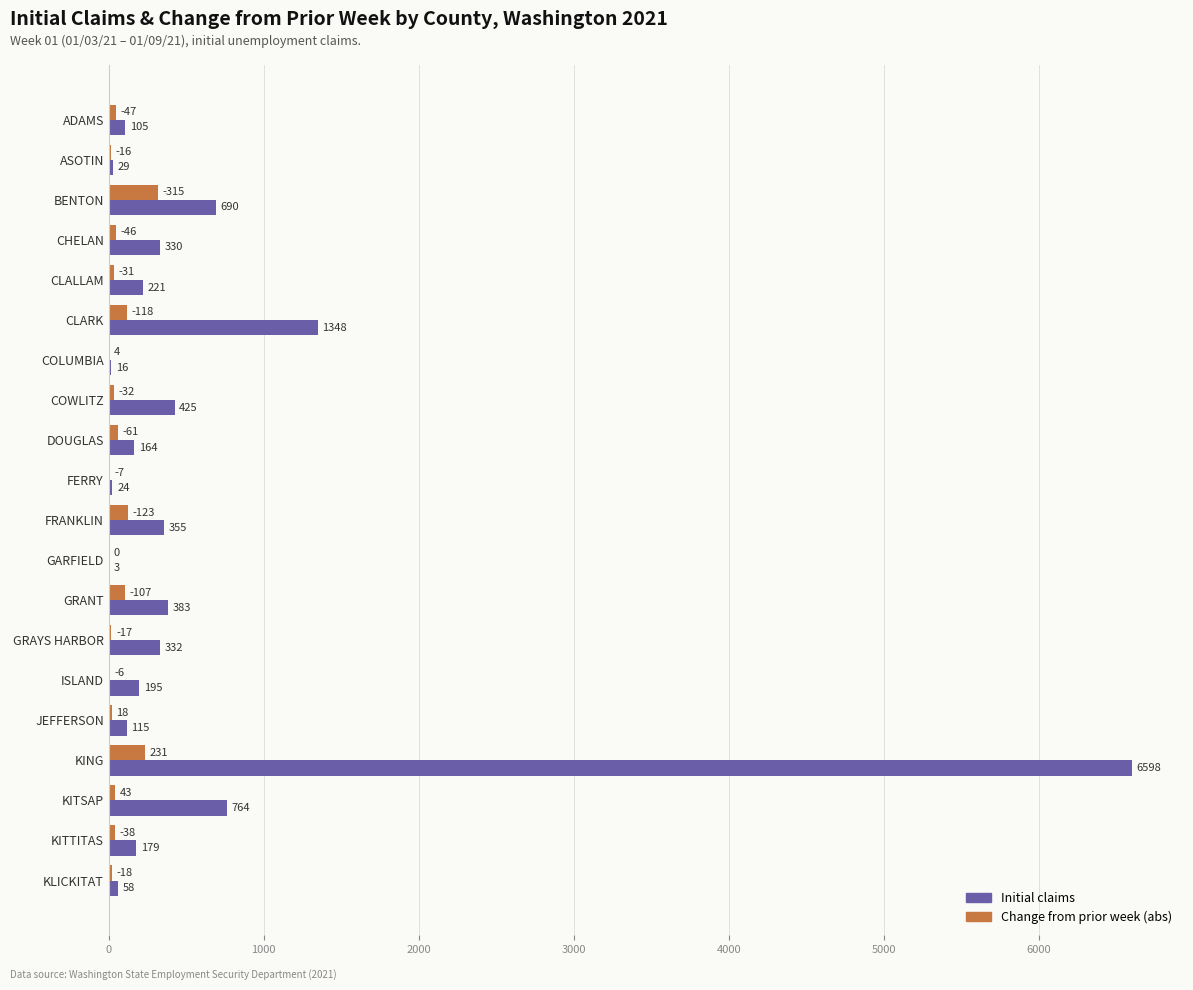

At which label does Change from prior week (abs) reach its peak?

BENTON